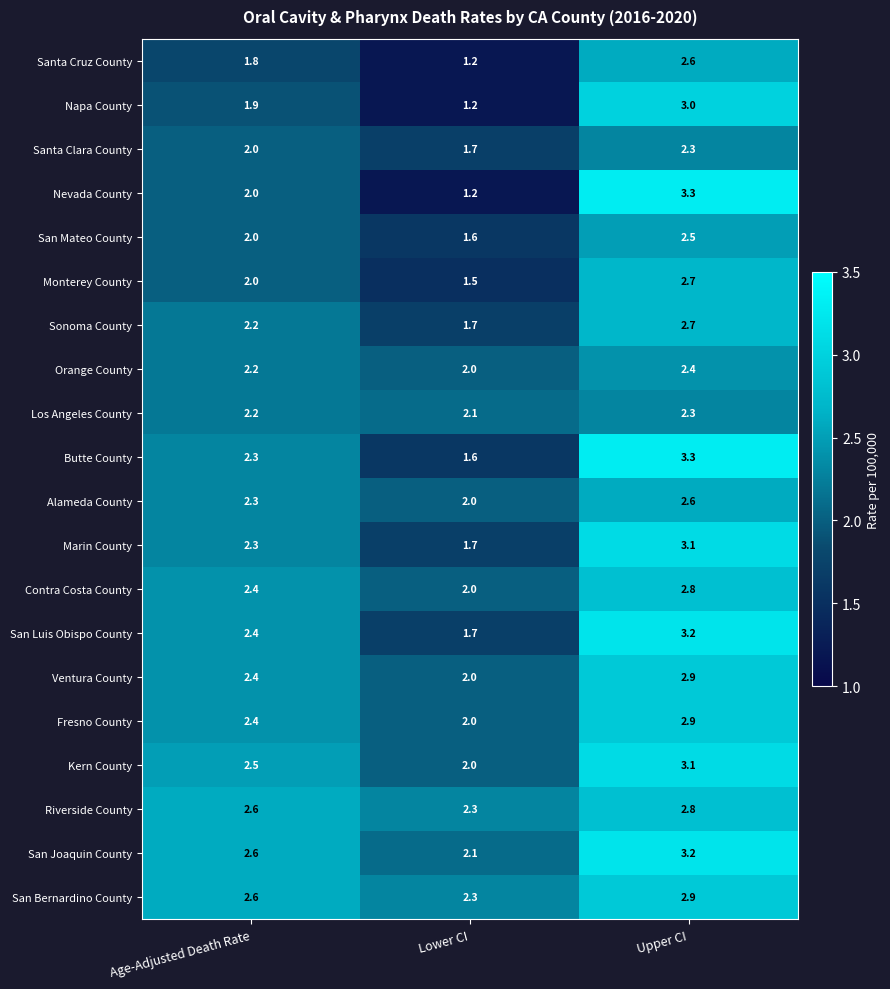

Read the Monterey County value at Lower CI.

1.5